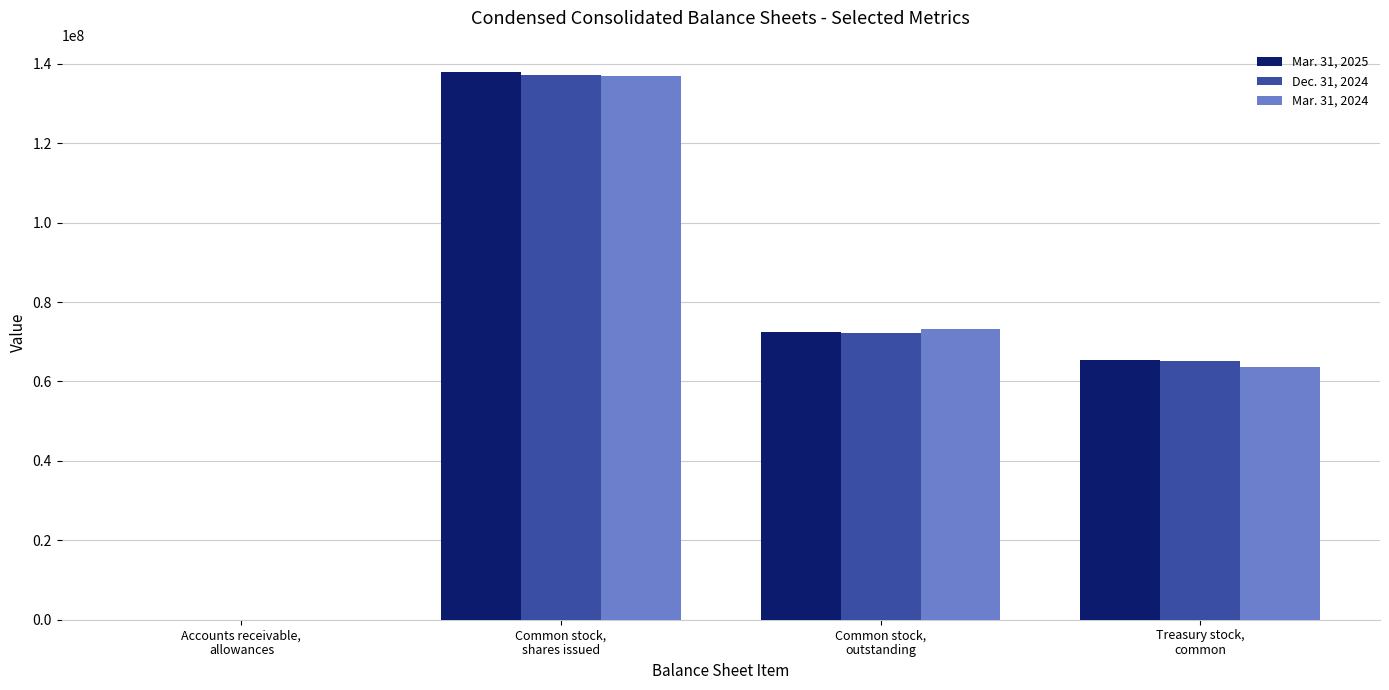

How many distinct data groups are displayed?

3